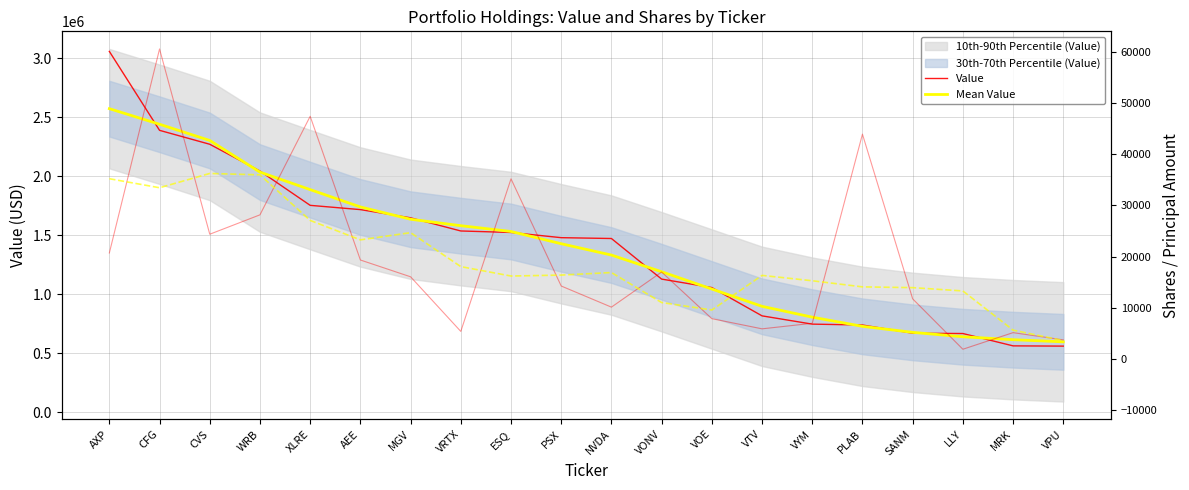

Reading left to right, what are all the values shown in this chart?

Value: 3057392.0	2388839.0	2270935.0	2044100.0	1753608.0	1717543.0	1647989.0	1536598.0	1523937.0	1479852.0	1472799.0	1128997.0	1057316.0	817660.0	747642.0	740200.0	670579.0	668024.0	563526.0	561451.0
Mean Value: 2572388.7	2440316.5	2302974.8	2035005.0	1886835.0	1739967.6	1635935.0	1581183.8	1532235.0	1428436.6	1332580.2	1191324.8	1044882.8	898363.0	806679.4	728821.0	677994.2	640756.0	615895.0	597667.0
Shares or principal amount: 20693.0	60676.0	24368.0	28167.0	47484.0	19315.0	16023.0	5321.0	35227.0	14218.0	10078.0	16957.0	7818.0	5825.0	6909.0	43981.0	11705.0	1826.0	5079.0	3661.0
Mean Shares: 35245.7	33476.0	36277.6	36002.0	27071.4	23262.0	24674.0	18020.8	16173.4	16360.2	16859.6	10979.2	9517.4	16298.0	15247.6	14049.2	13900.0	13250.4	5567.8	3522.0